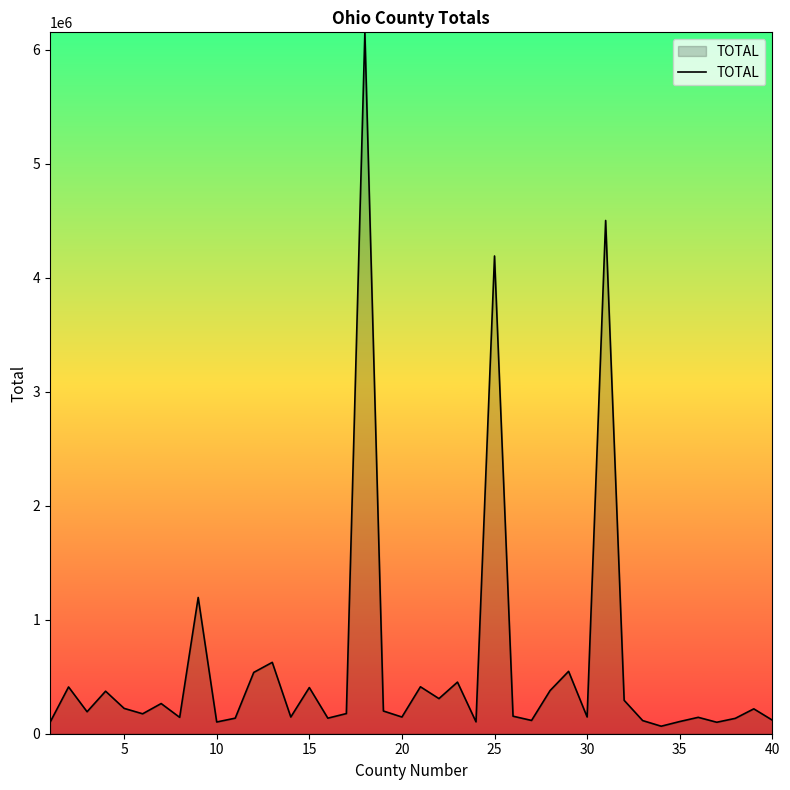

Count the number of categories in the chart.

40